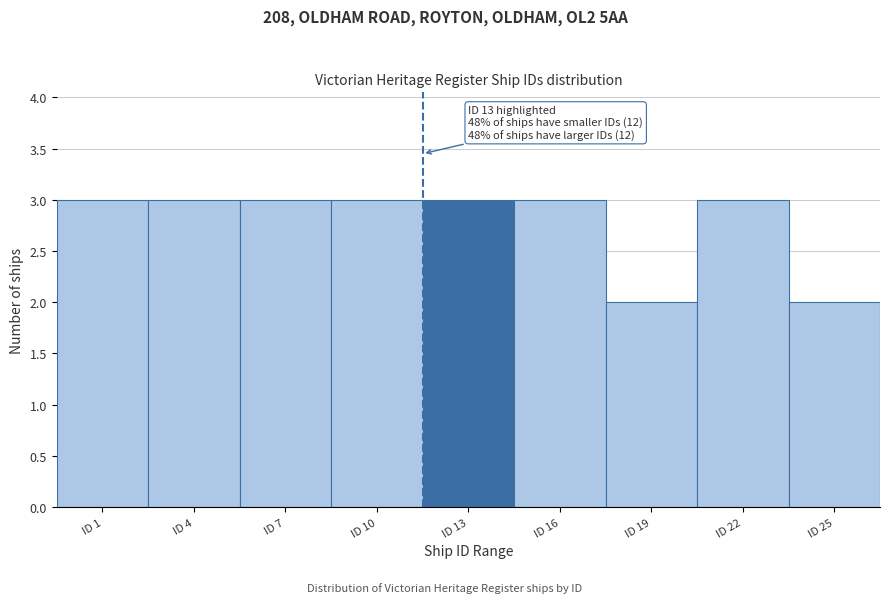

Reading left to right, what are all the values shown in this chart?

3	3	3	3	3	3	2	3	2